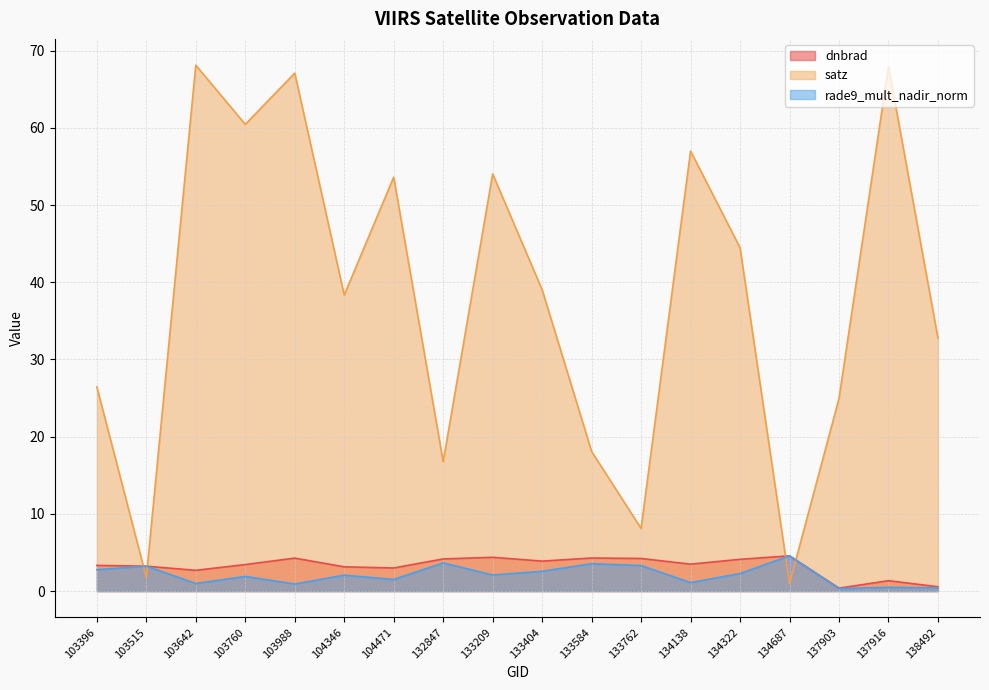

Between which two adjacent categories do rade9_mult_nadir_norm and satz first intersect?

103396 and 103515